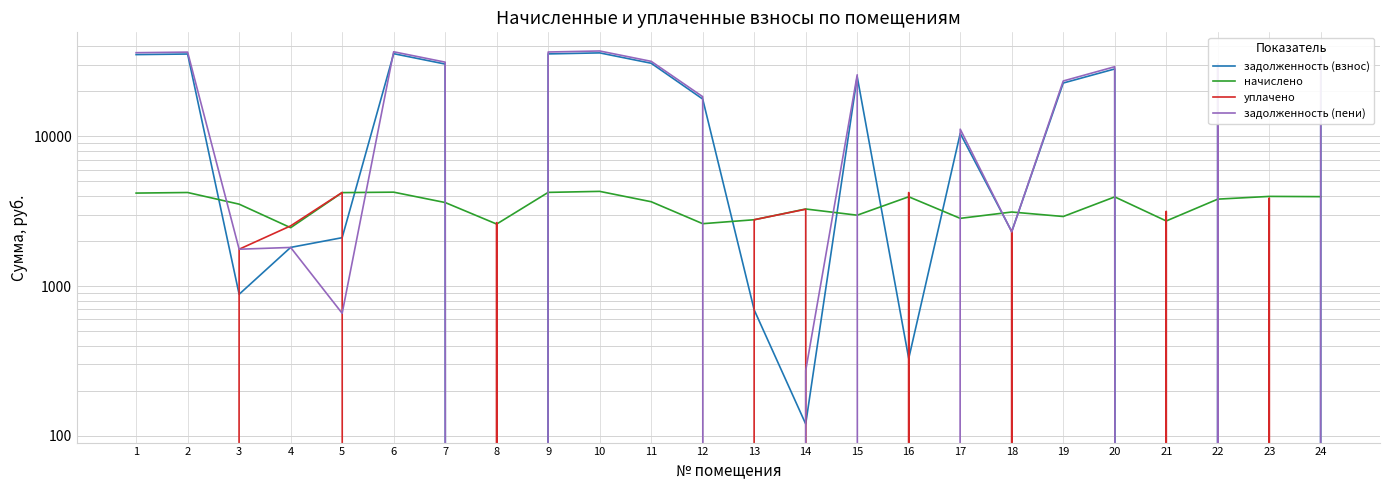

What is the average value of the задолженность (пени) series?

17758.8